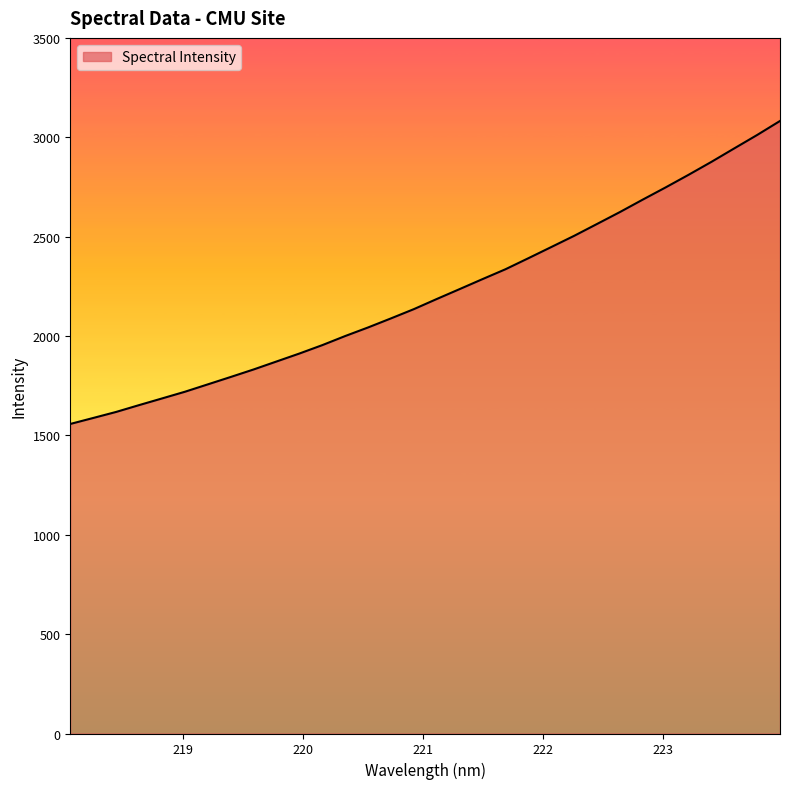

Does the chart display data point markers on the line(s)?

No